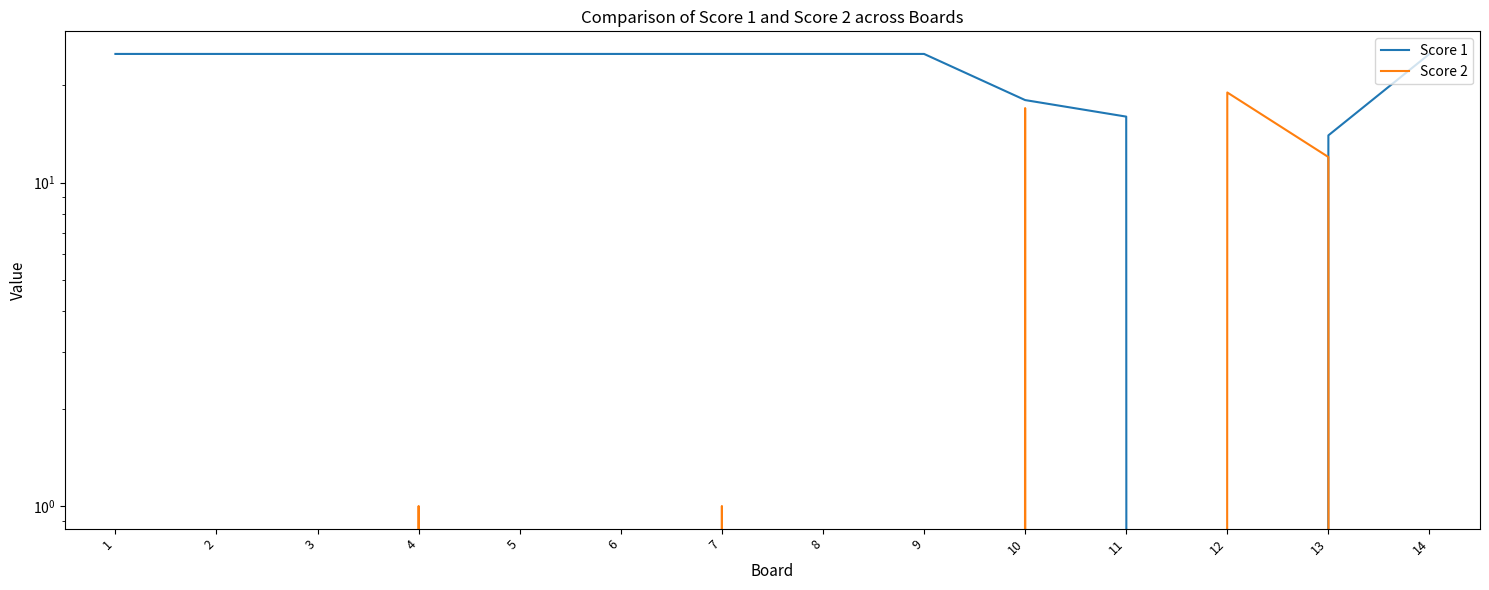

Which label corresponds to the largest value in the chart?

1